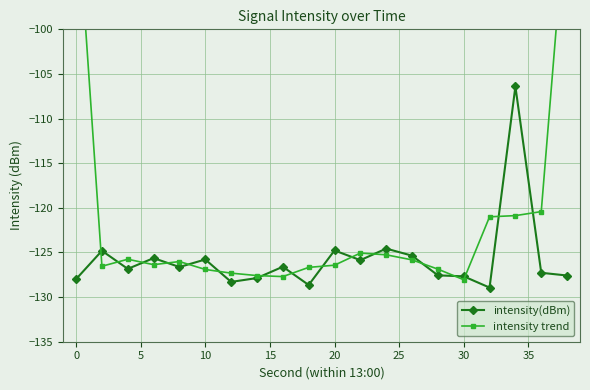

Rank the series by their average value, from highest to lowest.

intensity trend, intensity(dBm)